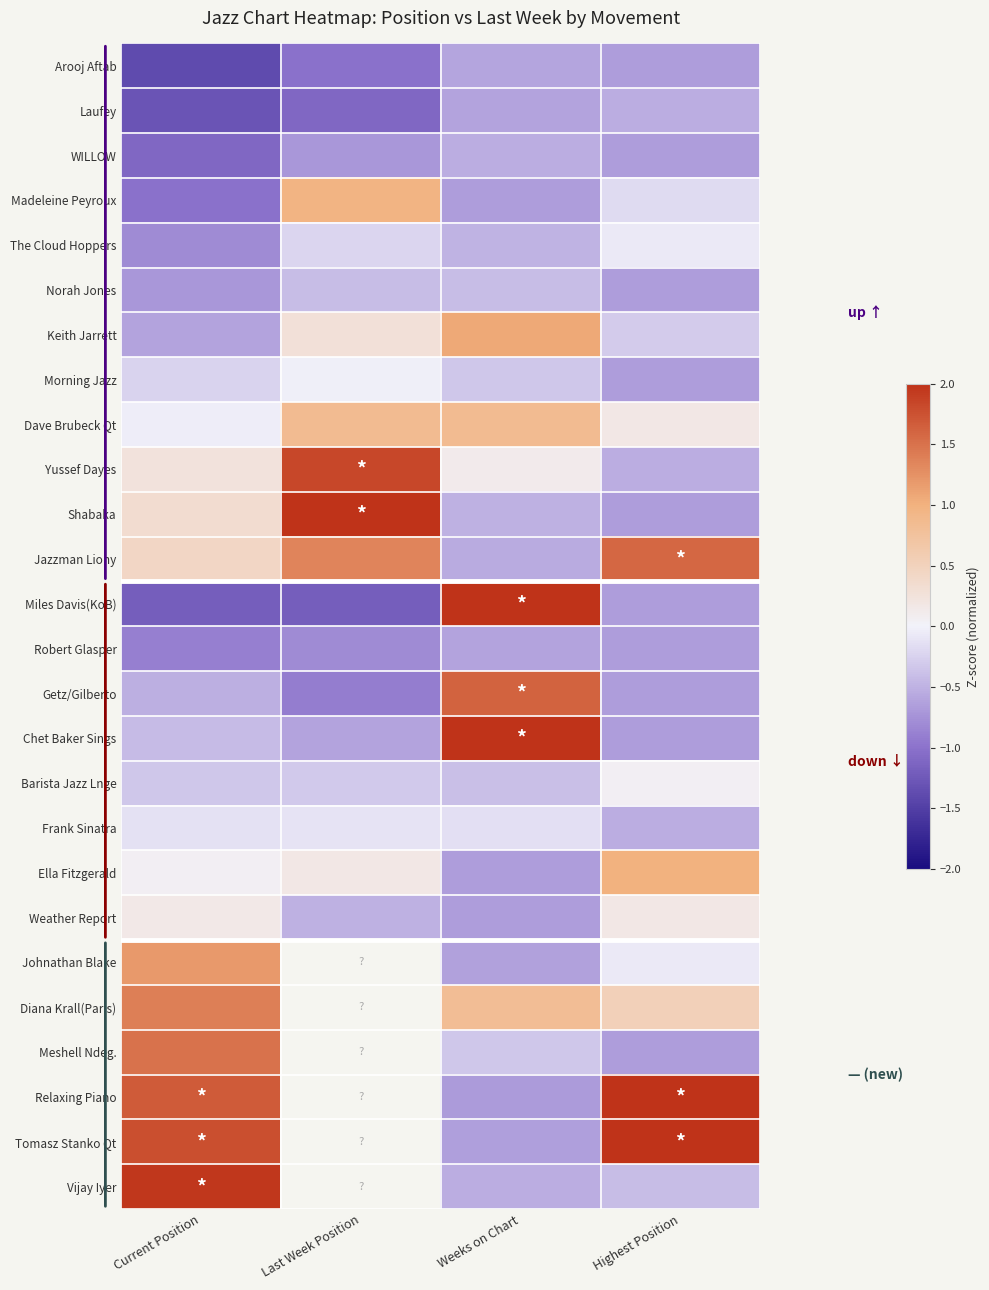

Between Last Week Position and Current Position, which is larger?

Last Week Position